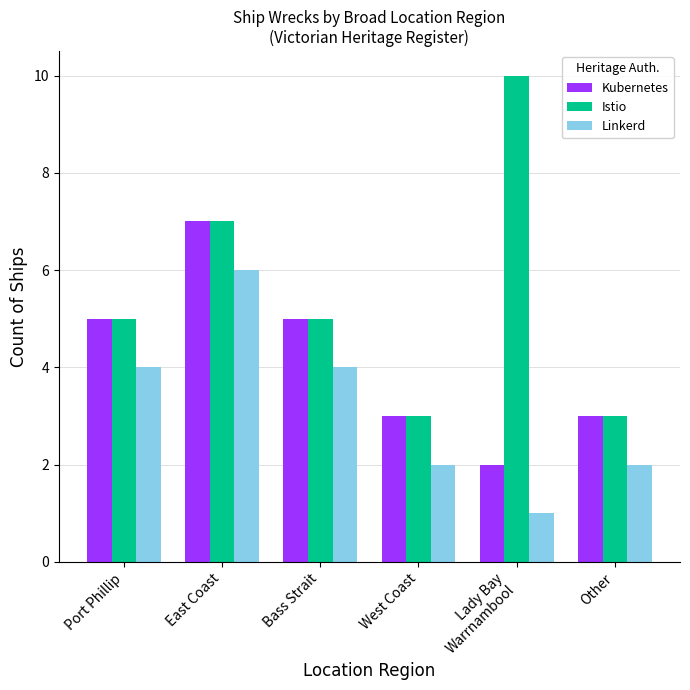

How many series are shown in this chart?

3